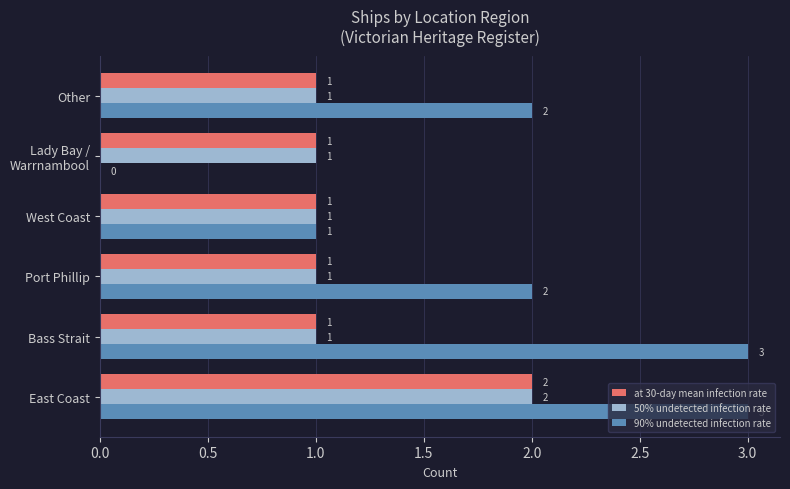

Which series changed the most between East Coast and West Coast?

90% undetected infection rate